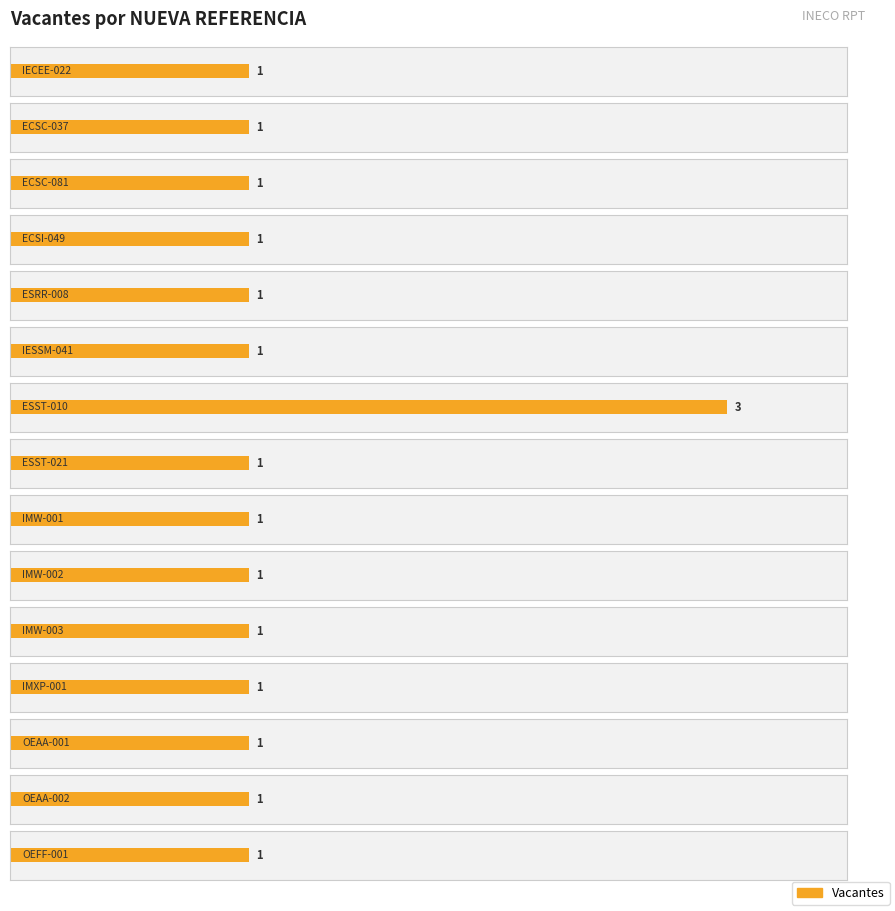

Where is the data nearest to the value 2?

IECEE-022